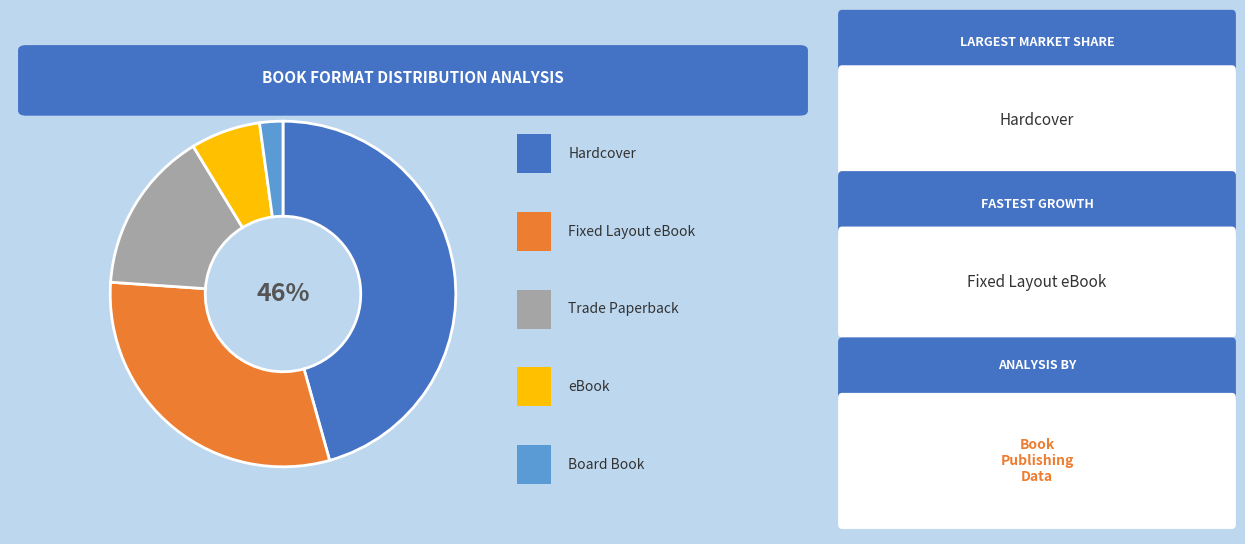

To the nearest percent, what is the average slice percentage?

20%